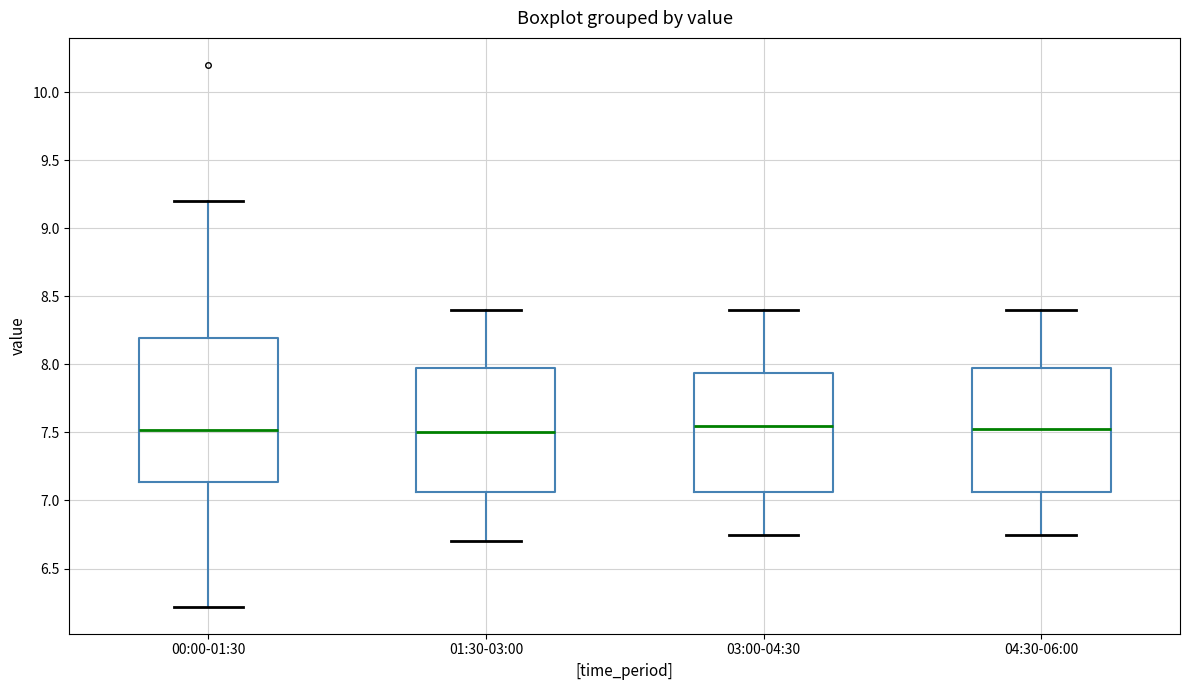

Where is the lower edge of the box for 03:00-04:30 on the y-axis? The values are not printed on the chart, so give them approximately, as read against the axis.

7.05